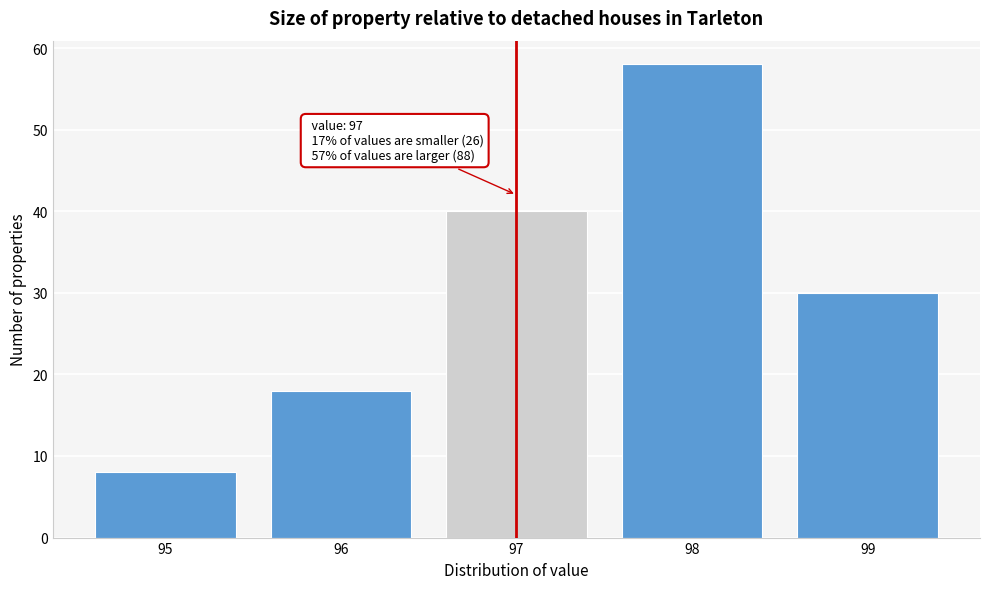

Which range on the x-axis has the tallest bar?

97.5 to 98.5